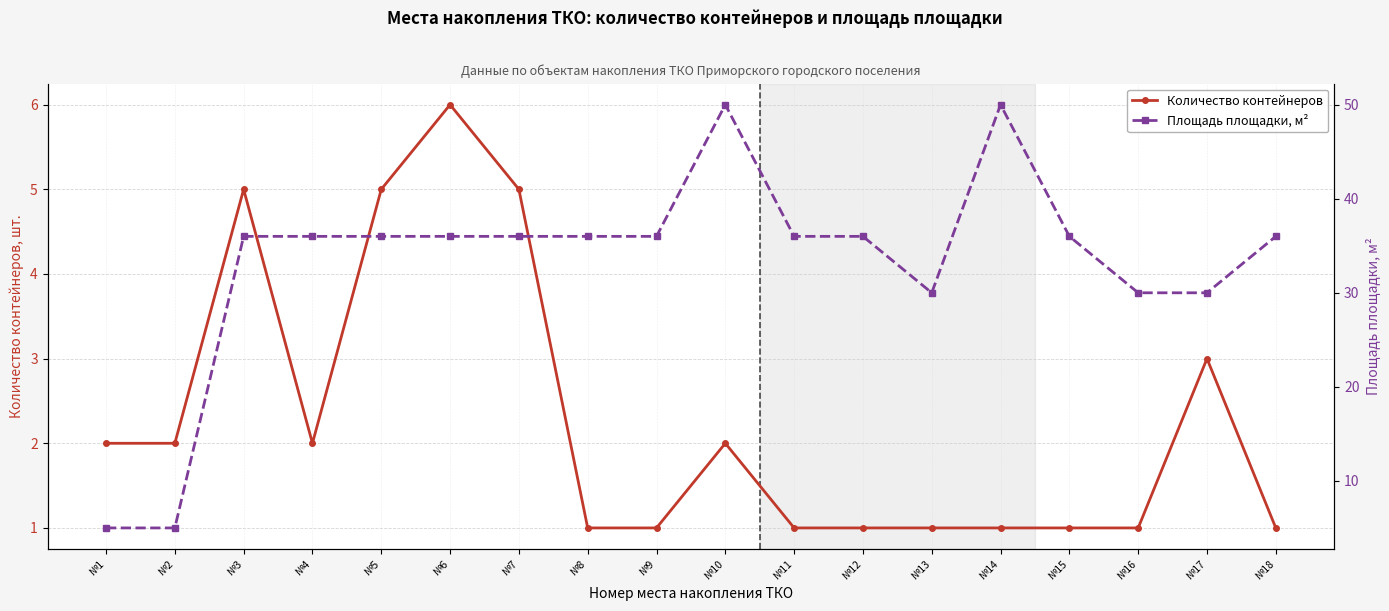

Reading right to left, transcribe all the data shown in this chart.

Количество контейнеров: №18=1	№17=3	№16=1	№15=1	№14=1	№13=1	№12=1	№11=1	№10=2	№9=1	№8=1	№7=5	№6=6	№5=5	№4=2	№3=5	№2=2	№1=2
Площадь площадки, м²: №18=36	№17=30	№16=30	№15=36	№14=50	№13=30	№12=36	№11=36	№10=50	№9=36	№8=36	№7=36	№6=36	№5=36	№4=36	№3=36	№2=5	№1=5